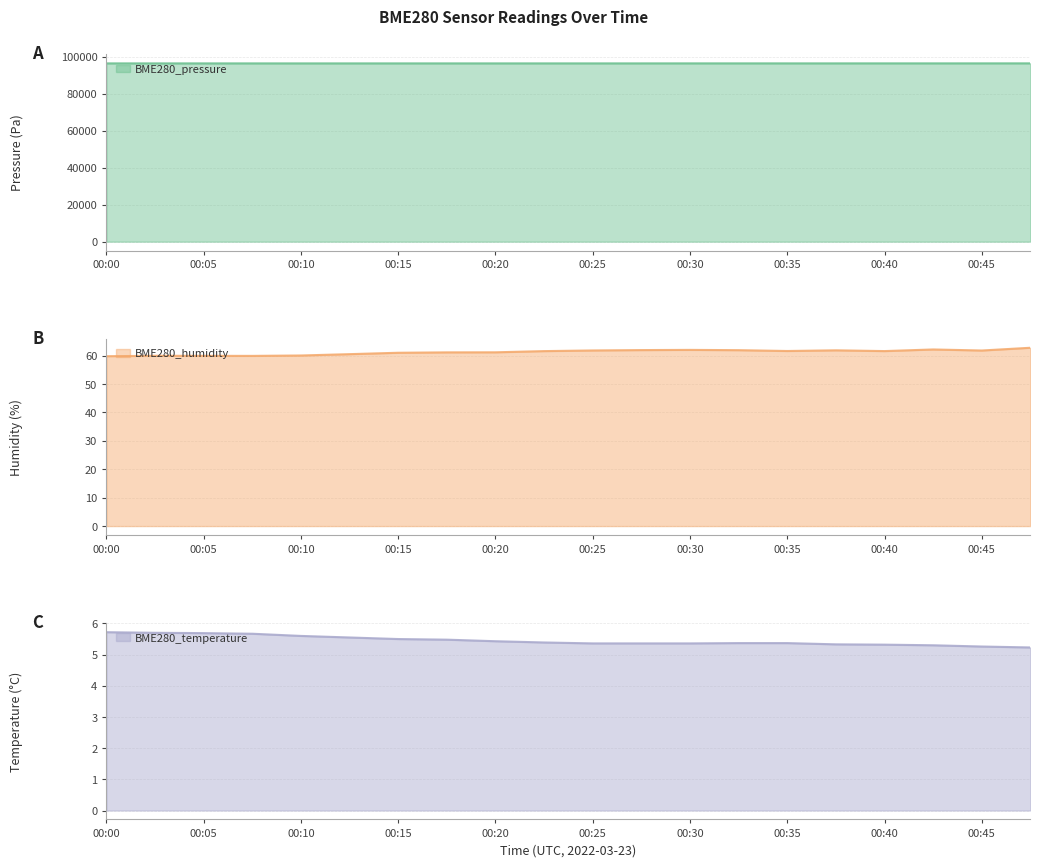

Reading left to right, what are all the values shown in this chart?

BME280_pressure: 00:00=96417.0	00:03=96419.1	00:05=96419.3	00:08=96418.7	00:10=96415.9	00:13=96417.6	00:15=96419.7	00:18=96421.4	00:20=96418.6	00:23=96422.8	00:25=96418.9	00:28=96424.3	00:30=96428.9	00:33=96428.9	00:35=96428.2	00:38=96426.8	00:40=96433.2	00:43=96431.6	00:45=96435.3	00:48=96441.3
BME280_humidity: 00:00=59.8	00:03=59.9	00:05=59.9	00:08=59.9	00:10=60.0	00:13=60.5	00:15=61.0	00:18=61.1	00:20=61.1	00:23=61.6	00:25=61.8	00:28=61.9	00:30=62.0	00:33=61.9	00:35=61.6	00:38=61.8	00:40=61.6	00:43=62.1	00:45=61.8	00:48=62.7
BME280_temperature: 00:00=5.7	00:03=5.7	00:05=5.7	00:08=5.7	00:10=5.6	00:13=5.5	00:15=5.5	00:18=5.5	00:20=5.4	00:23=5.4	00:25=5.4	00:28=5.4	00:30=5.4	00:33=5.4	00:35=5.4	00:38=5.3	00:40=5.3	00:43=5.3	00:45=5.3	00:48=5.2